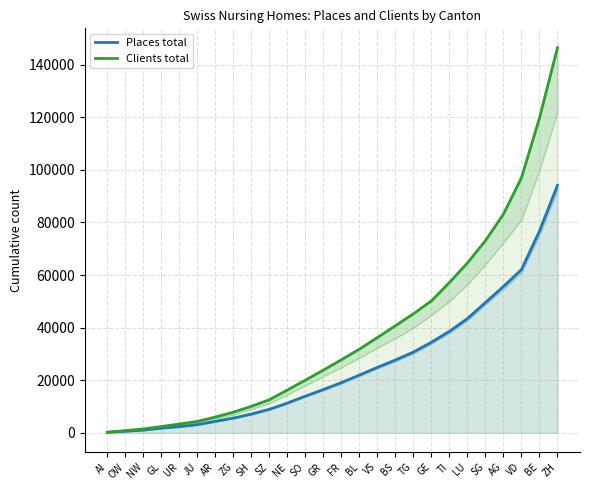

What is the minimum value shown in the chart?

175